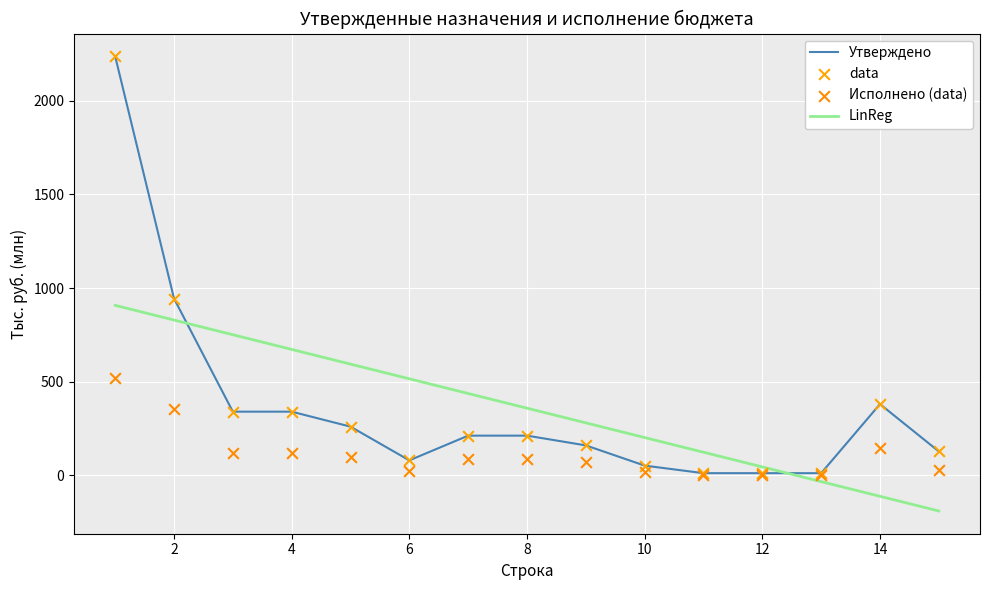

At how many categories does at least one series exceed 667?

4